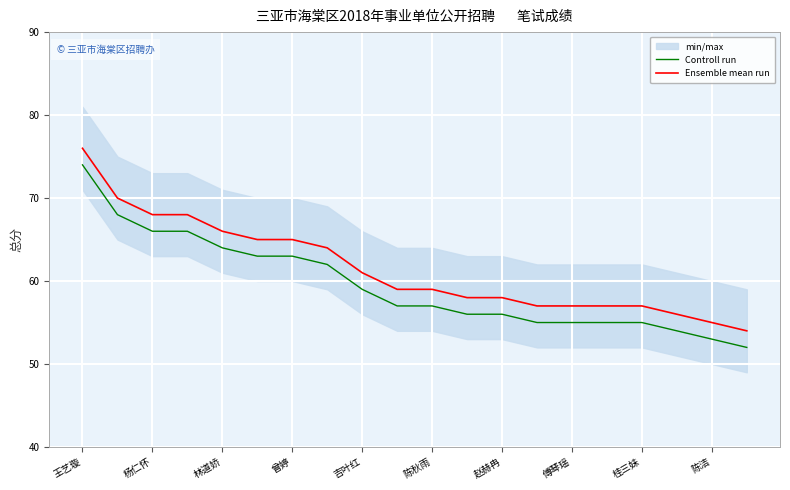

What value does the Controll run series have at 王艺璇?

74